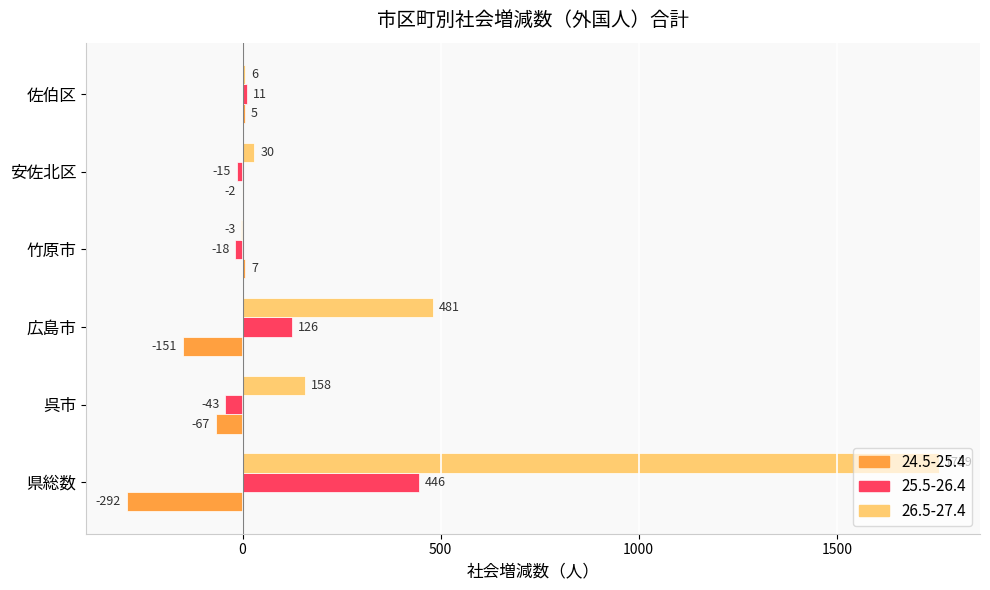

Which series changed the most between 竹原市 and 佐伯区?

25.5-26.4